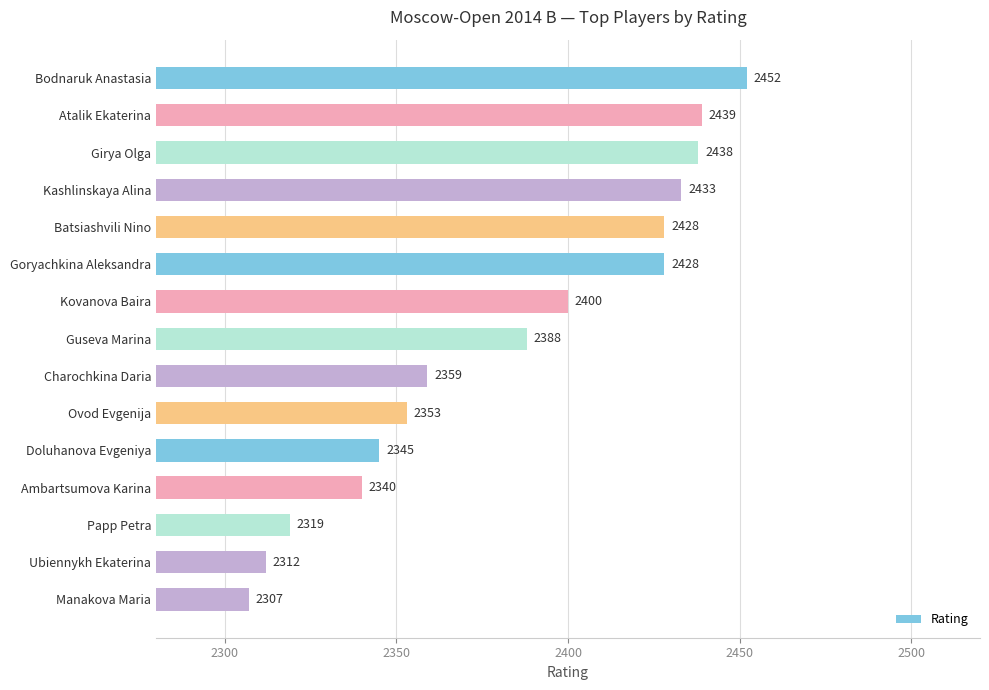

What position from the bottom is Kovanova Baira?

9